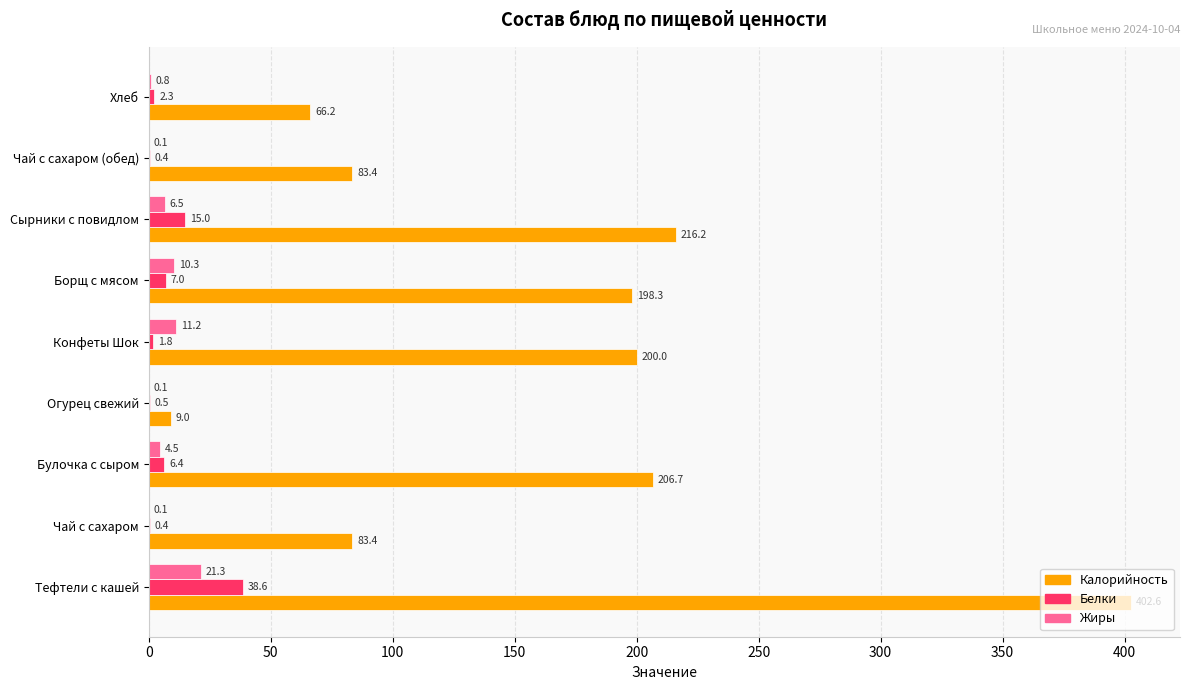

At which label does Белки reach its peak?

Тефтели с кашей